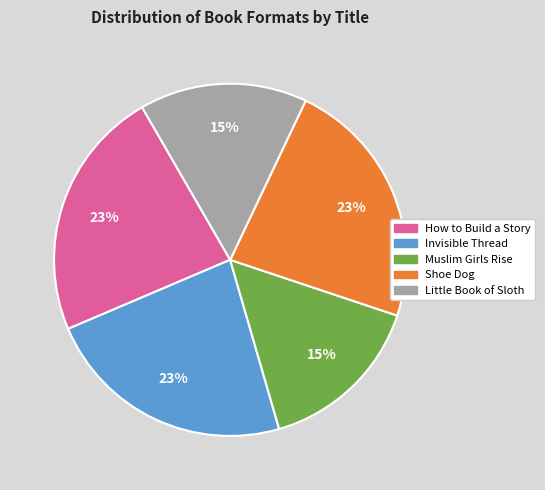

Is it true that Invisible Thread is 31% of the pie?

False